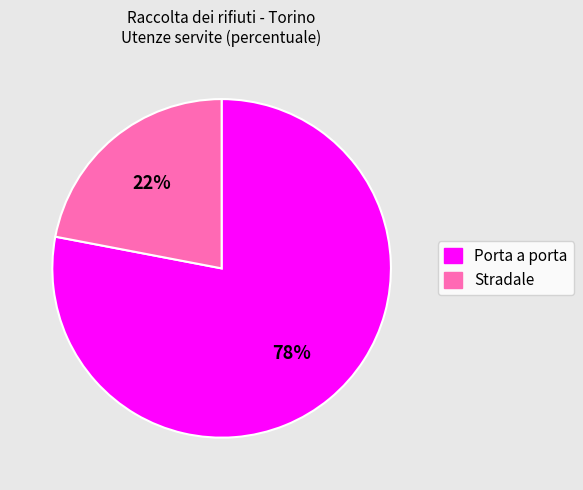

What is the smallest slice in the pie chart?

Stradale